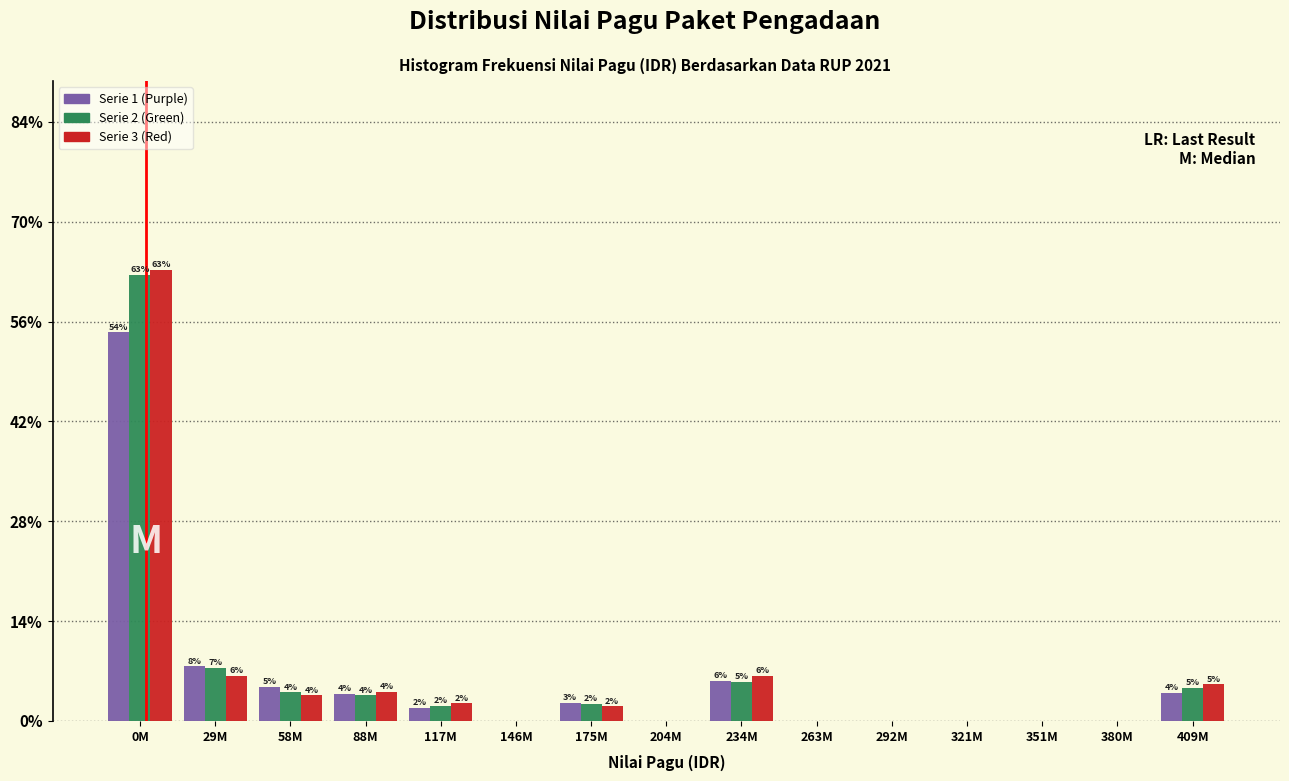

What is the total value across all series at 175M?

7.0